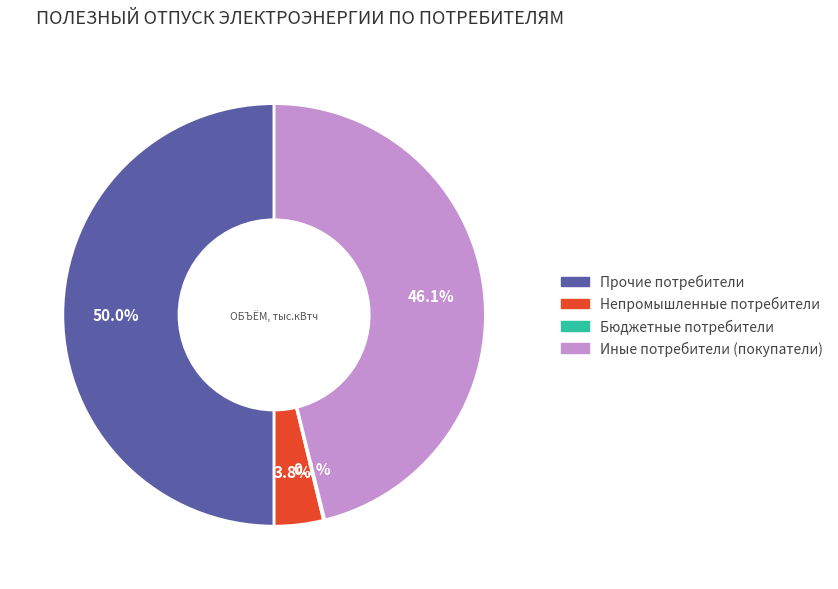

What is the largest slice in the pie chart?

Прочие потребители